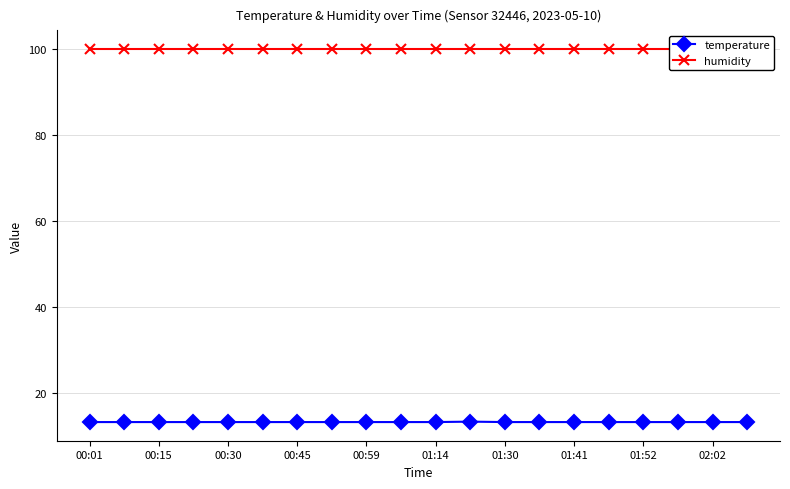

The temperature series shows 18.5 at 01:30. True or false?

False